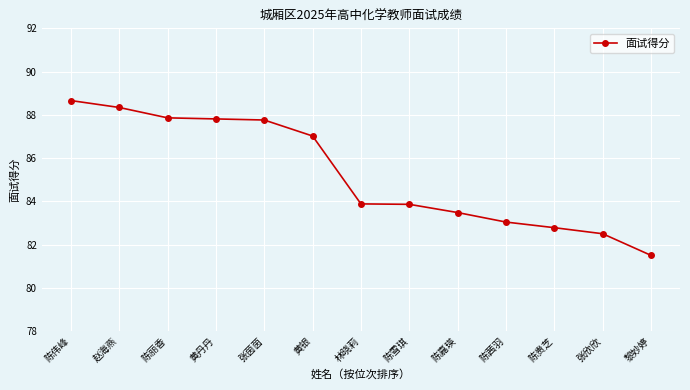

What is the value of the 9th point from the left?

83.5